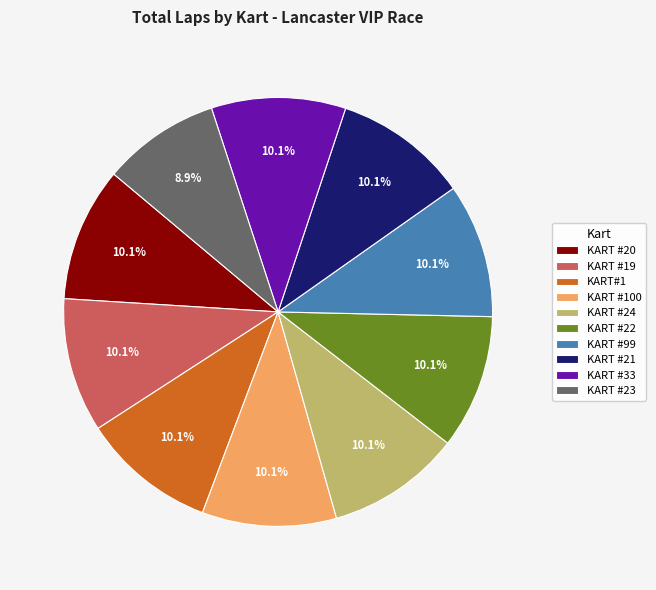

How many slices are in this pie chart?

10